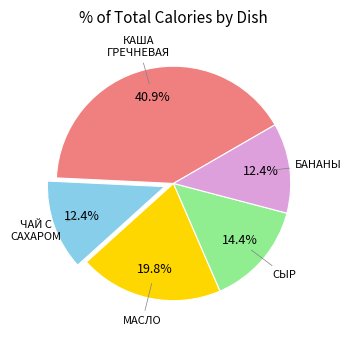

Is there any slice that represents more than half of the pie?

No